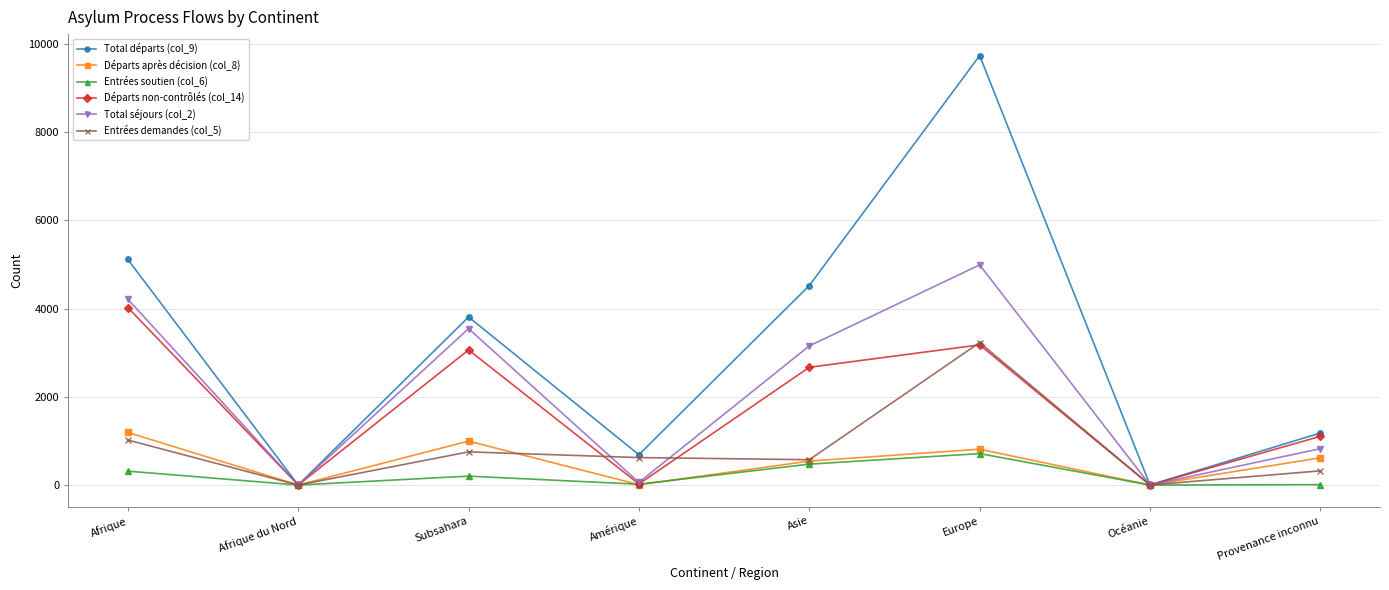

At which category is the sum across all series the highest?

Europe